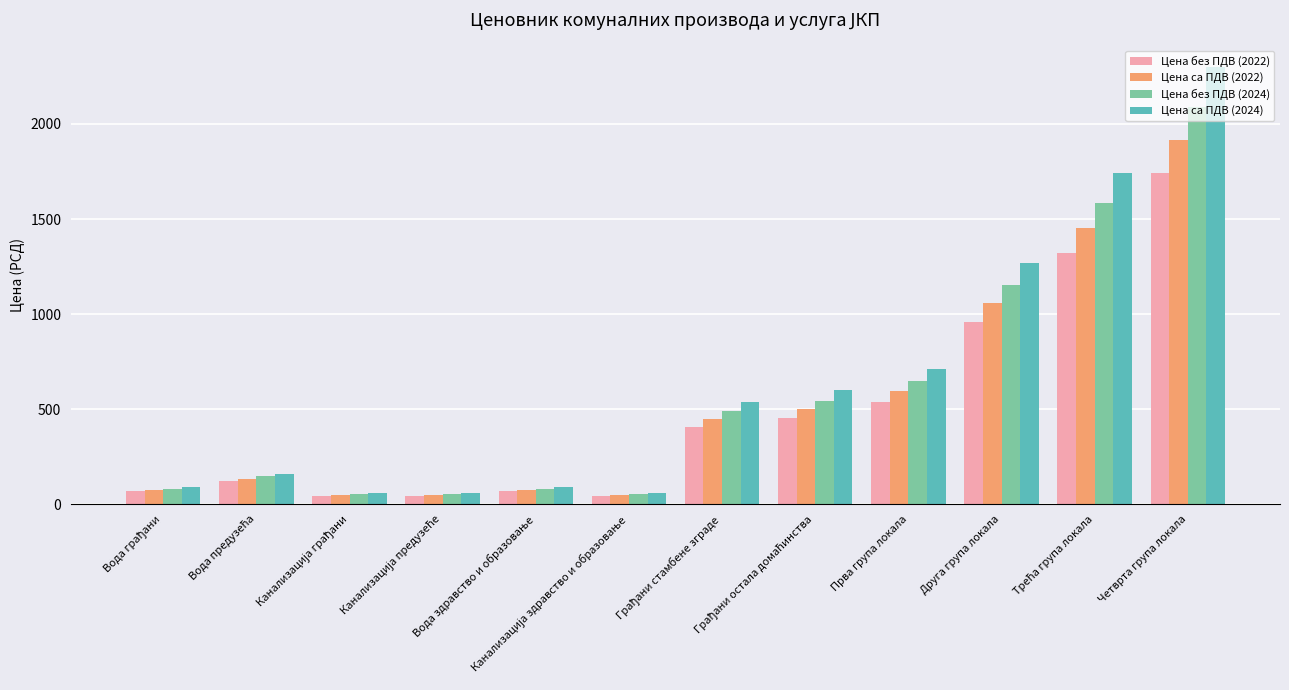

Count the number of data series in this chart.

4